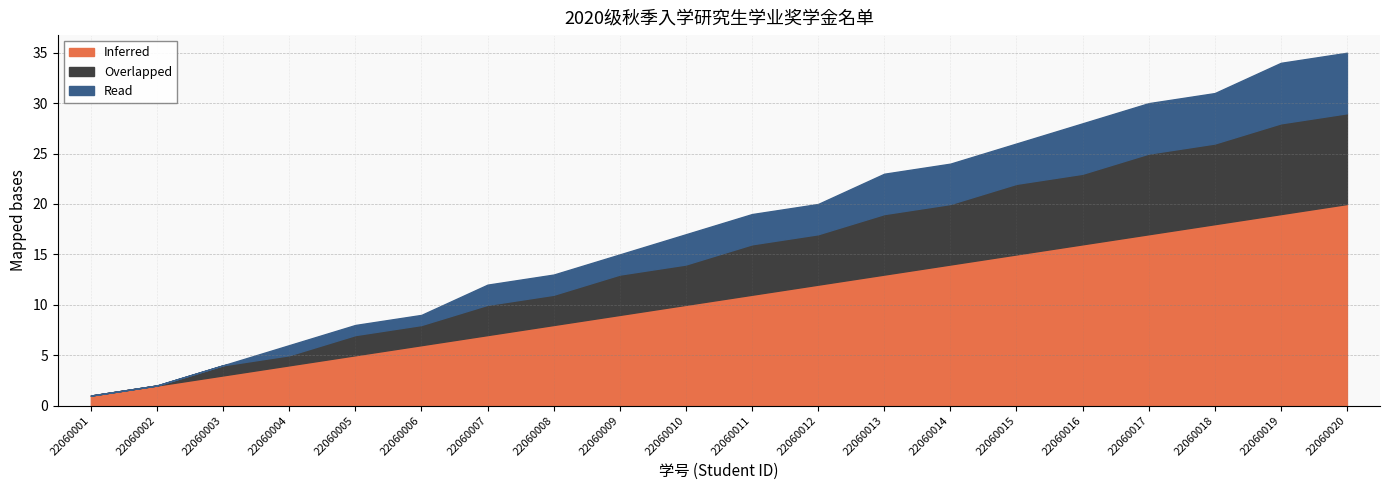

The Inferred series shows 5 at 22060016. True or false?

False